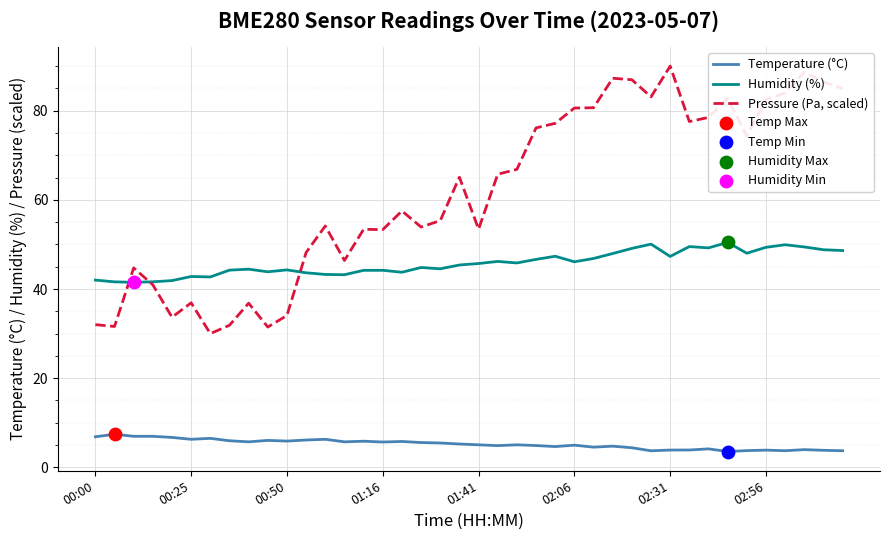

Which series has the largest total across all categories?

Pressure (Pa, scaled)